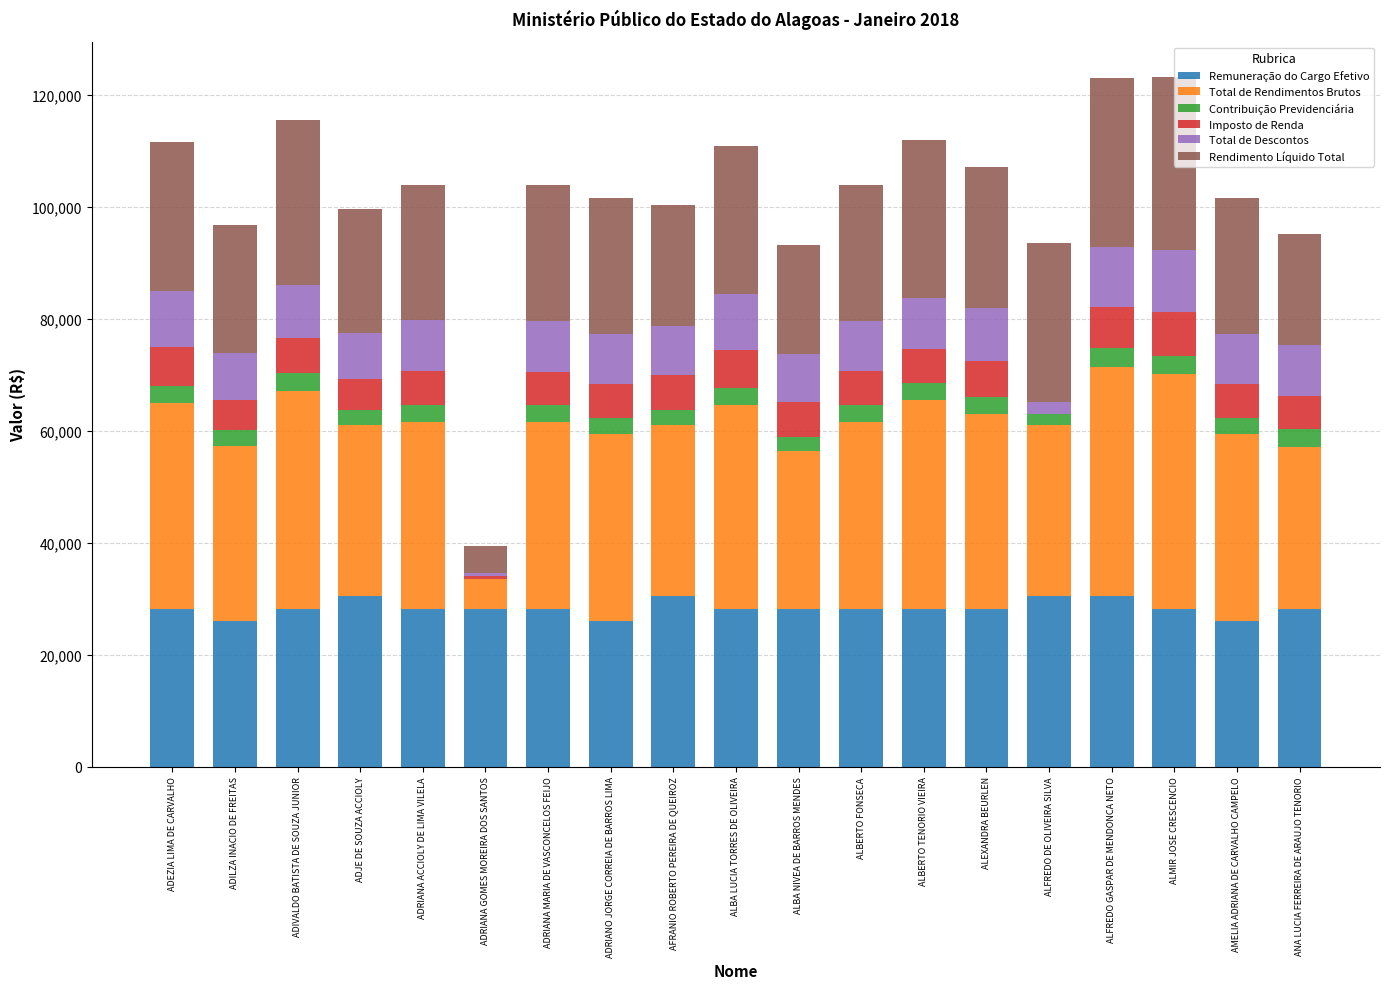

True or false: Remuneração do Cargo Efetivo has a value of 30471.1 at ALFREDO DE OLIVEIRA SILVA.

True